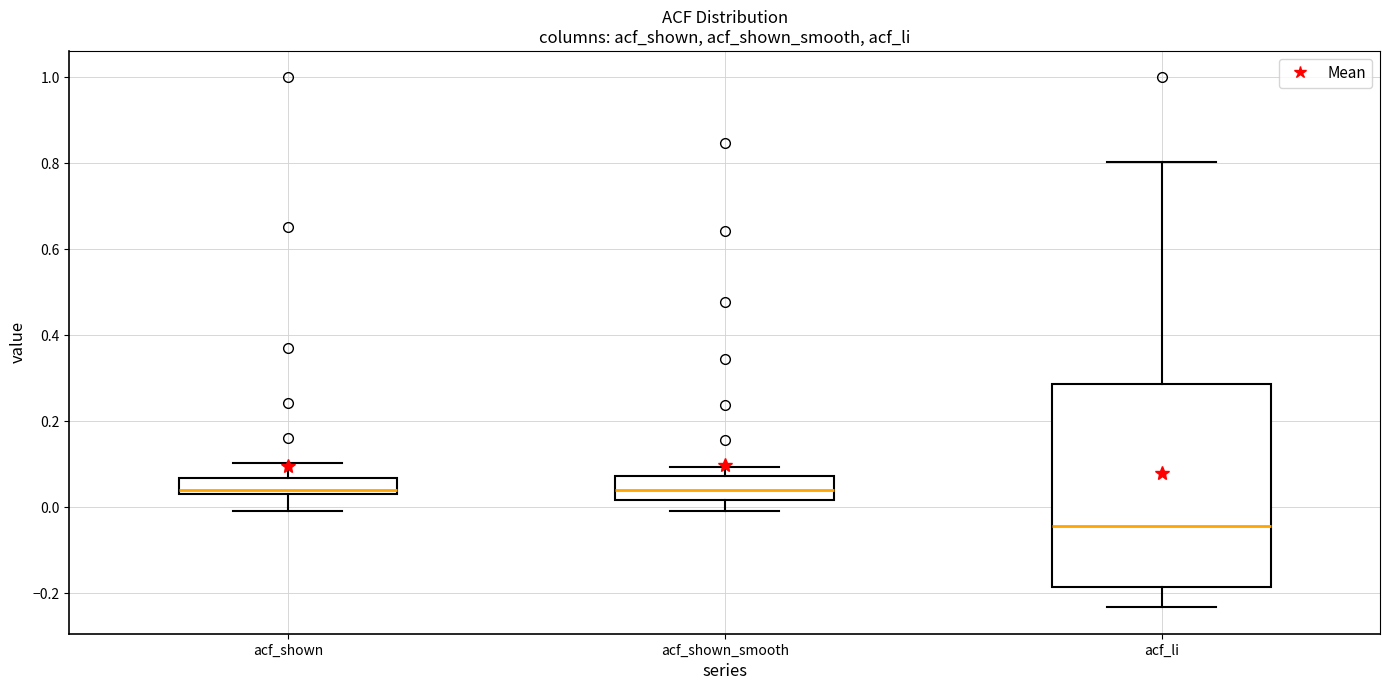

Comparing the boxes themselves (not the whiskers), which one is the tallest?

acf_li